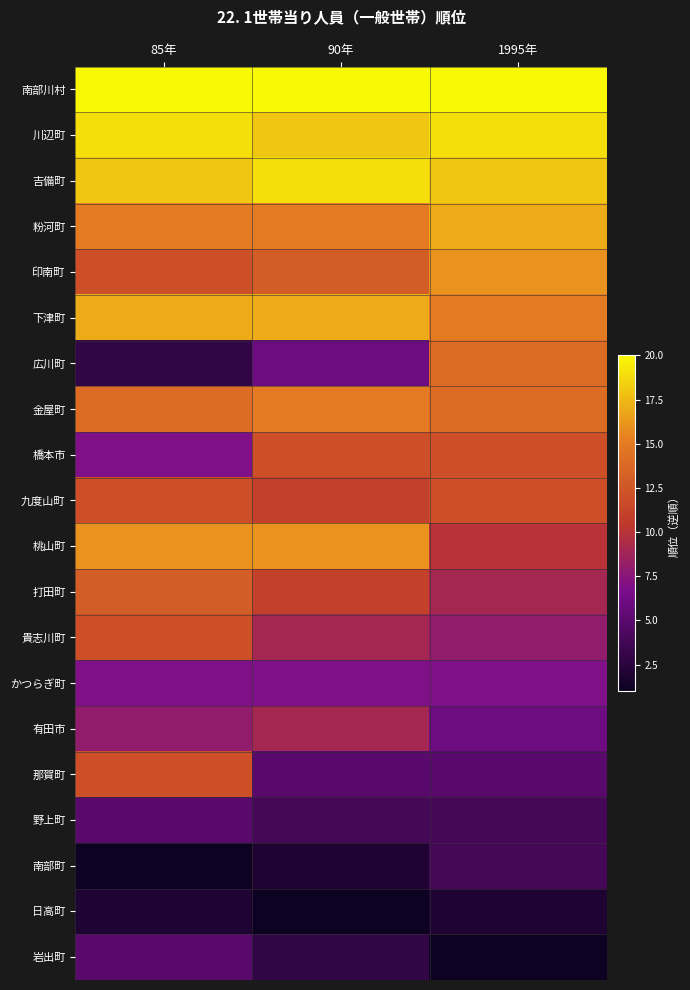

At which category is the sum across all series the highest?

85年